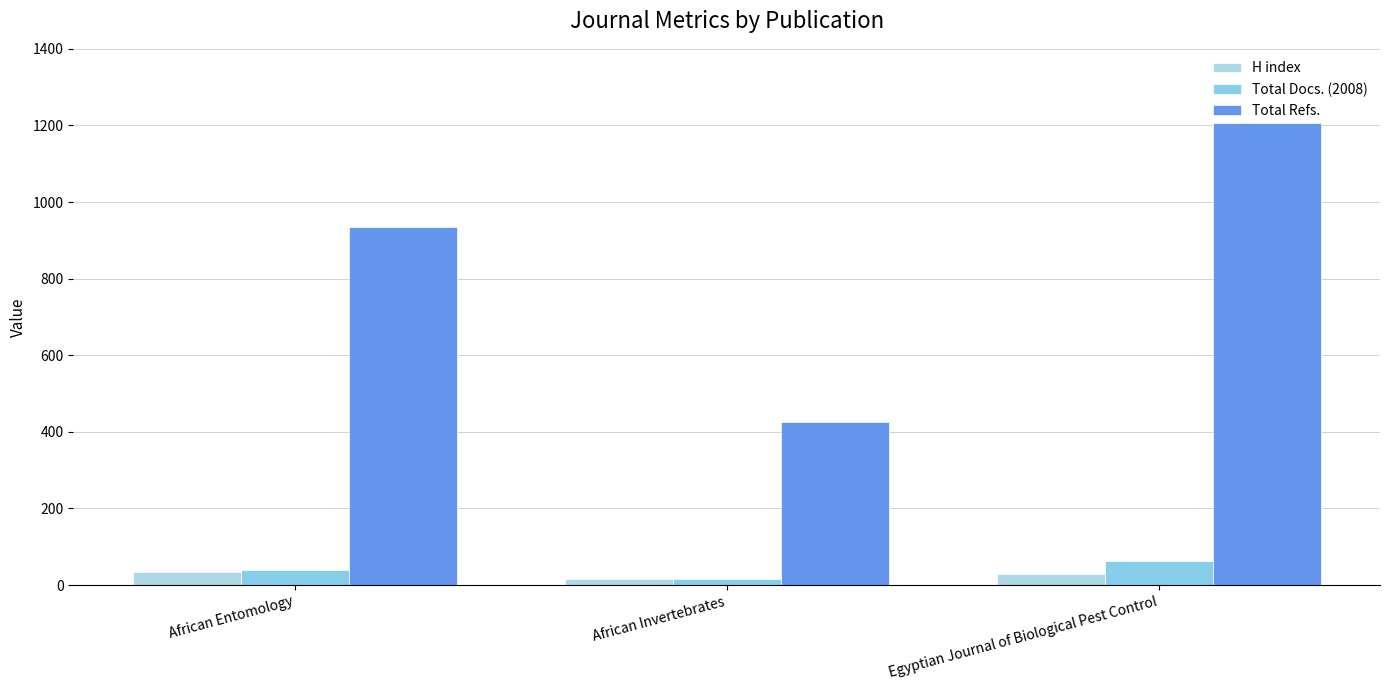

What is the minimum value shown in the chart?

16